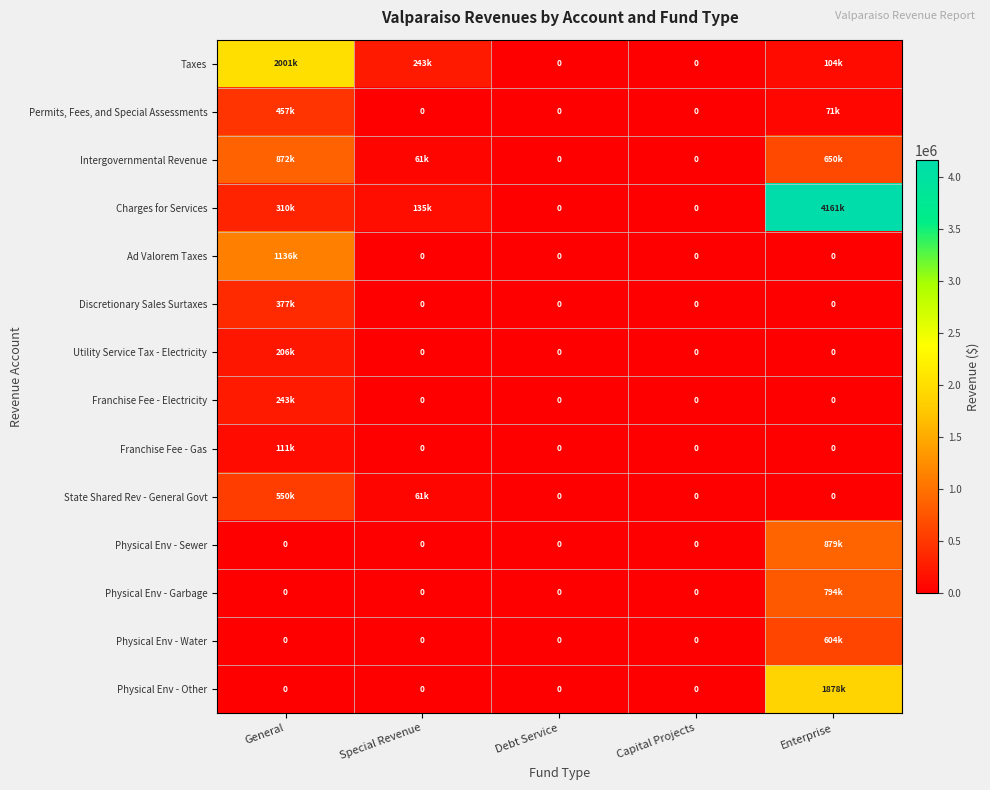

List the labels in order of Utility Service Tax - Electricity value, smallest first.

Special Revenue, Debt Service, Capital Projects, Enterprise, General